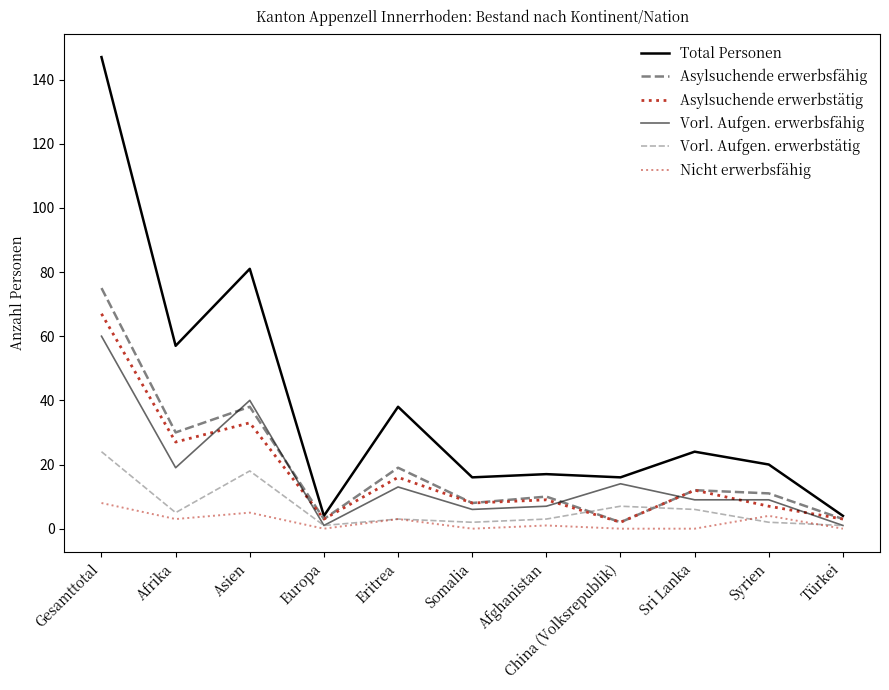

Is it true that Total Personen equals 17 at Afghanistan?

True